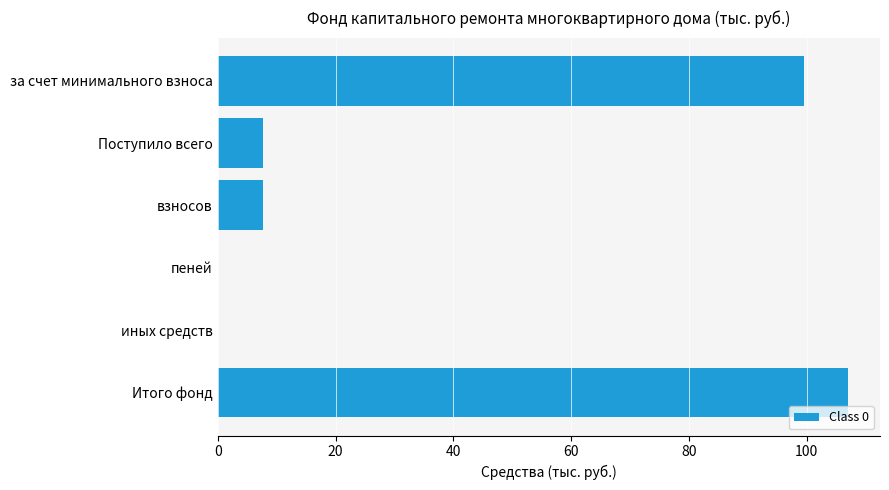

Reading bottom to top, transcribe all the data shown in this chart.

Итого фонд=107.1	иных средств=0.0	пеней=0.0	взносов=7.6	Поступило всего=7.6	за счет минимального взноса=99.4